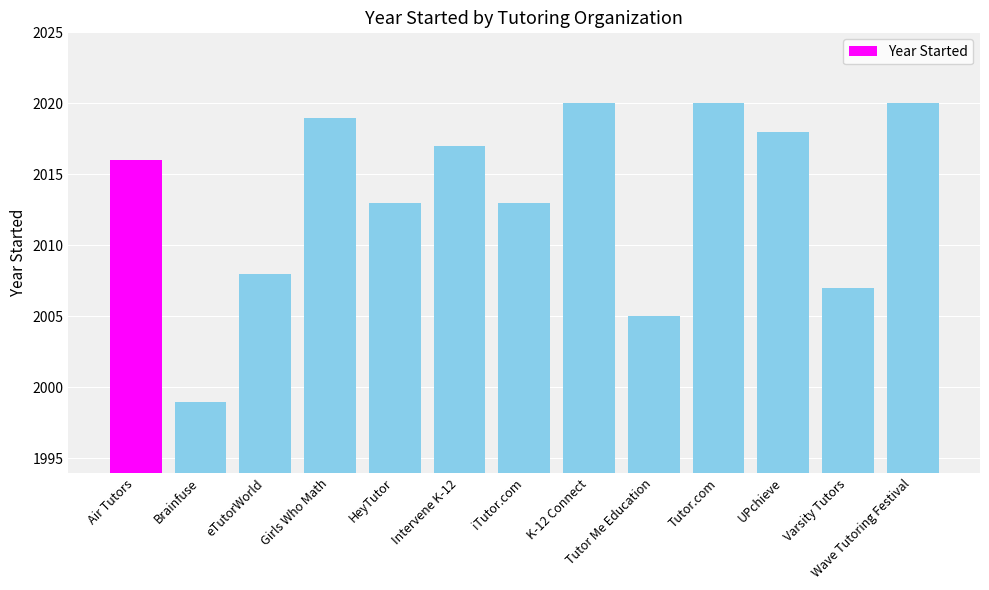

What is the sum of the values at Intervene K-12 and Varsity Tutors?

4024